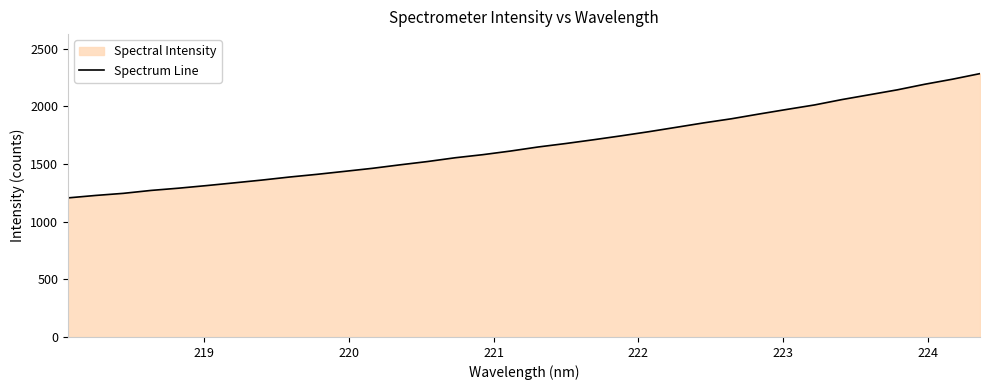

What is the minimum value shown in the chart?

1206.8